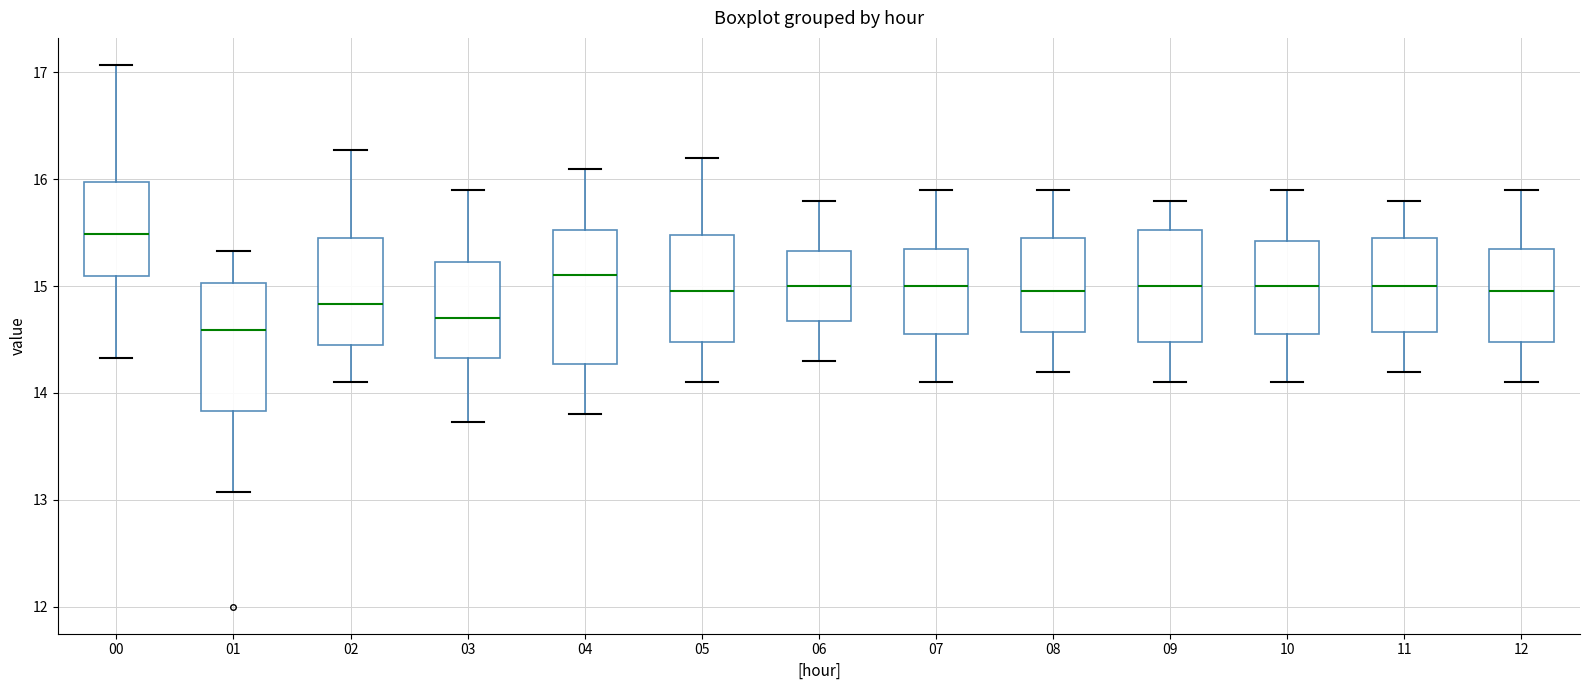

Reading left to right, transcribe this box plot: for each box, give where its median line is, the range the box spans, and where its two whiskers end, as read against the y-axis. The values are not printed on the chart, so give them approximately, as read against the axis.

00: median 15.5, box 15.1 to 16.0, whiskers 14.3 to 17.1
01: median 14.6, box 13.8 to 15.0, whiskers 13.1 to 15.3
02: median 14.8, box 14.5 to 15.5, whiskers 14.1 to 16.3
03: median 14.7, box 14.3 to 15.2, whiskers 13.7 to 15.9
04: median 15.1, box 14.3 to 15.5, whiskers 13.8 to 16.1
05: median 15.0, box 14.5 to 15.5, whiskers 14.1 to 16.2
06: median 15.0, box 14.7 to 15.3, whiskers 14.3 to 15.8
07: median 15.0, box 14.6 to 15.4, whiskers 14.1 to 15.9
08: median 15.0, box 14.6 to 15.5, whiskers 14.2 to 15.9
09: median 15.0, box 14.5 to 15.5, whiskers 14.1 to 15.8
10: median 15.0, box 14.6 to 15.4, whiskers 14.1 to 15.9
11: median 15.0, box 14.6 to 15.5, whiskers 14.2 to 15.8
12: median 15.0, box 14.5 to 15.4, whiskers 14.1 to 15.9